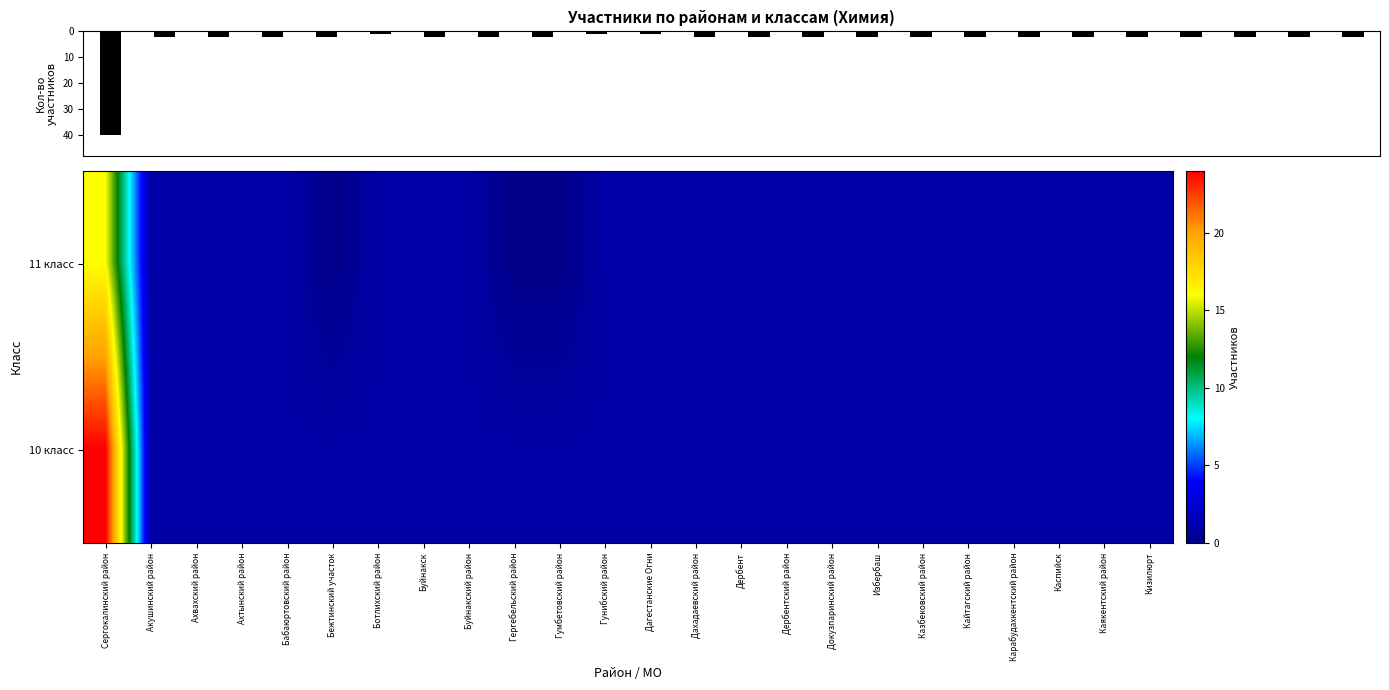

At Кайтагский район, list the series in order from smallest to largest.

11 класс, 10 класс